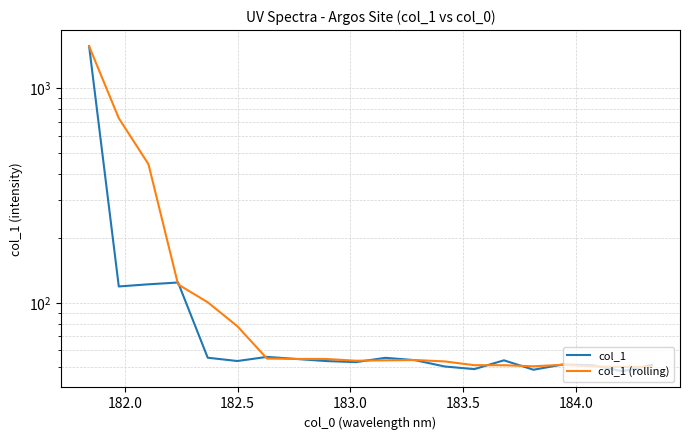

At how many categories does at least one series exceed 1448?

1